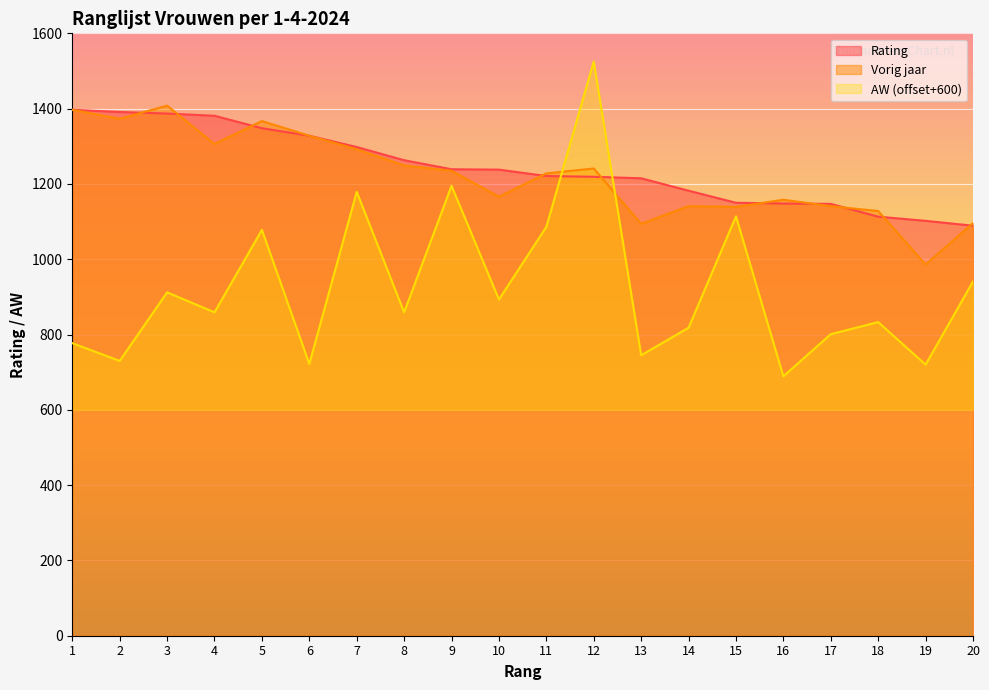

Is it true that AW equals 2697 at 12?

False